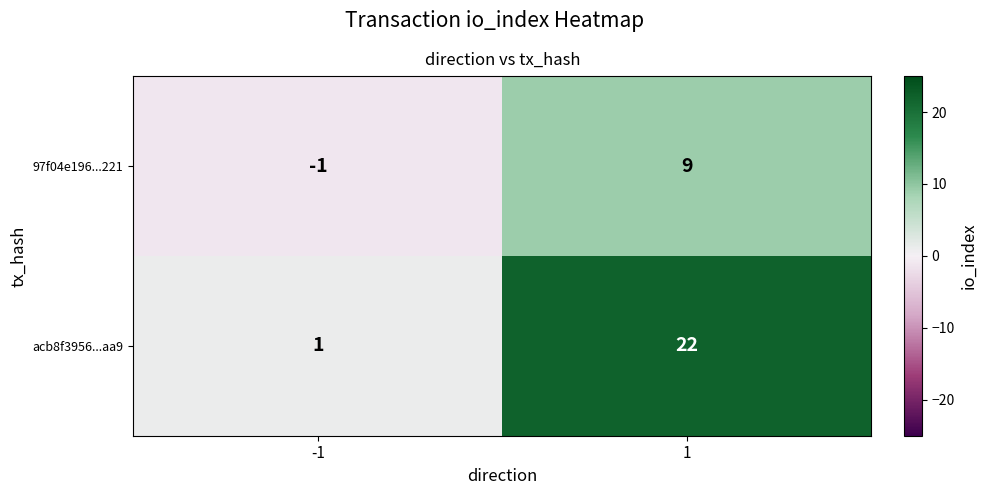

What is the maximum value shown in the chart?

22